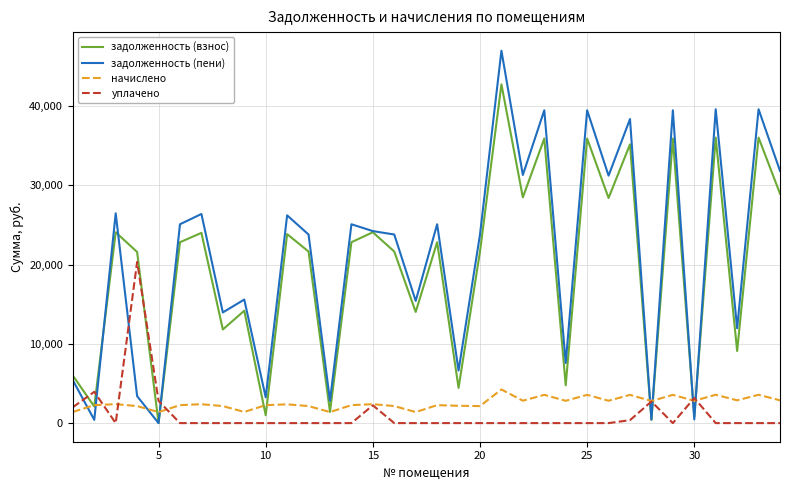

What is the maximum value for задолженность (взнос)?

42745.4